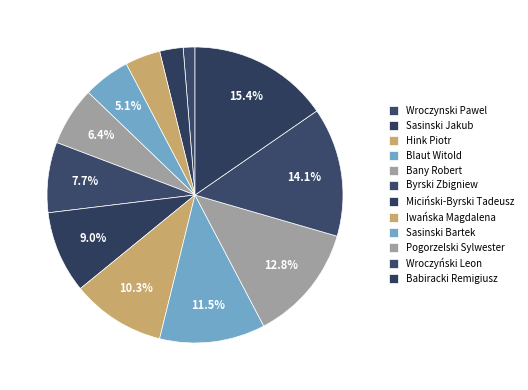

To the nearest percent, what percentage of the pie is Wroczynski Pawel?

1%